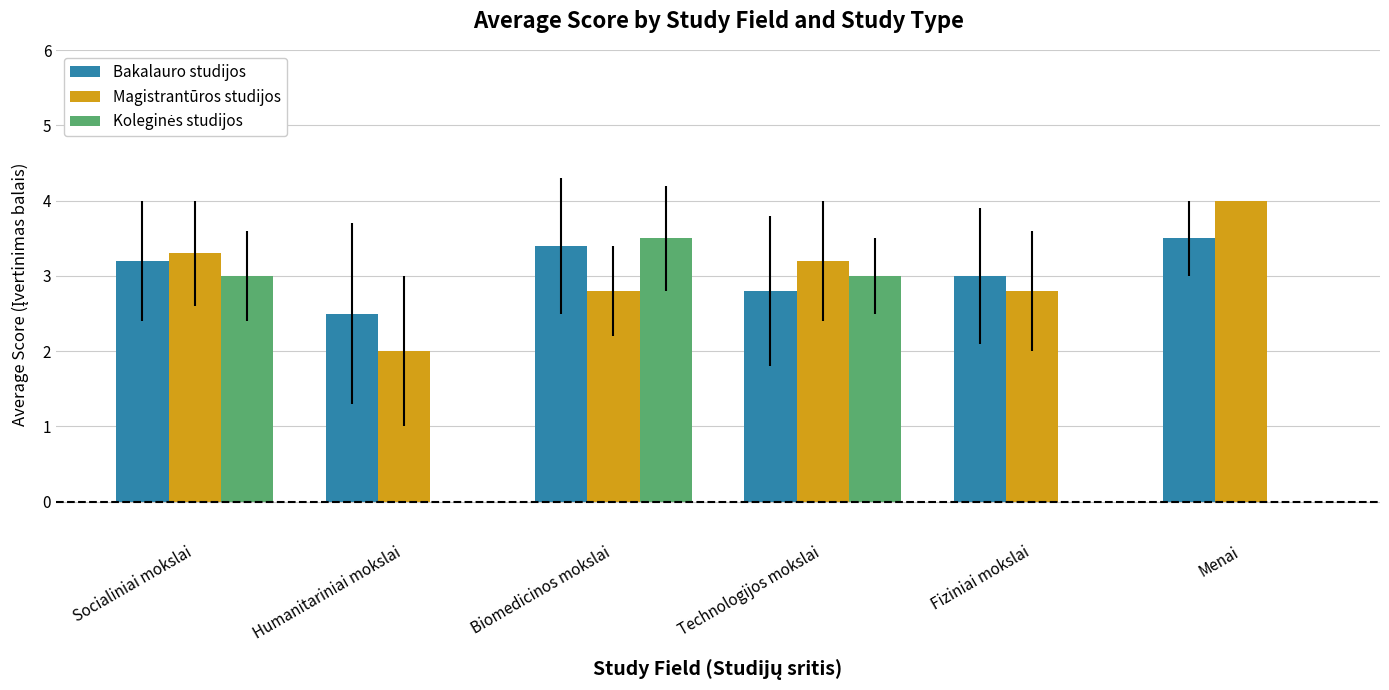

At which label does Magistrantūros studijos first exceed 3?

Socialiniai mokslai